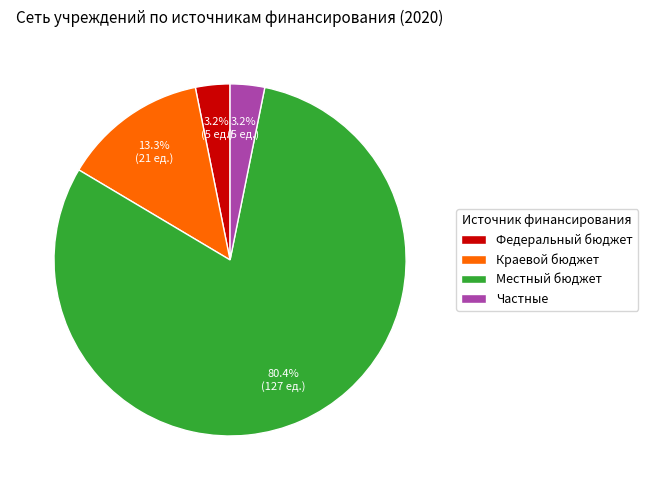

To the nearest percent, what is the difference between the Краевой бюджет and Частные slice percentages?

10%